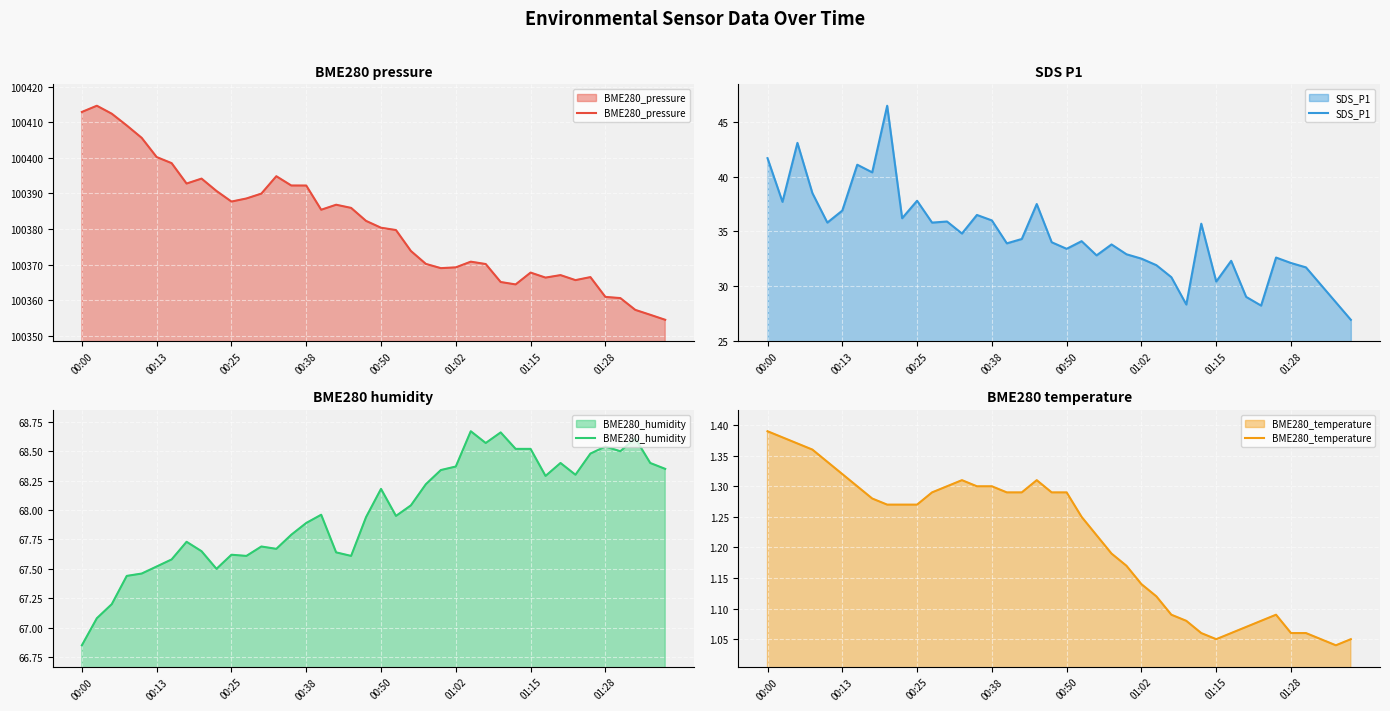

Is it true that BME280_pressure equals 31317.6 at 00:00?

False